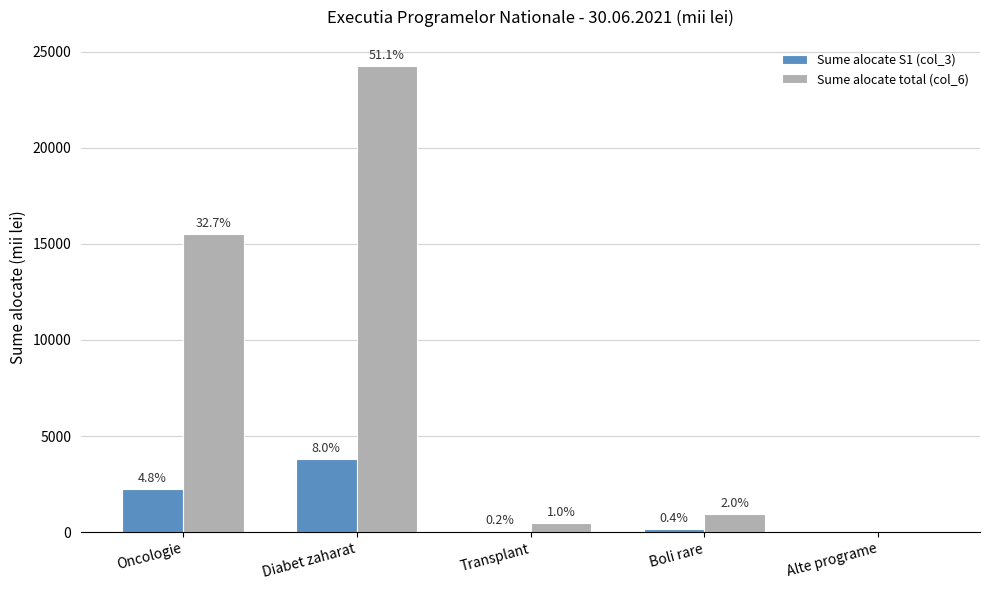

Where is Sume alocate total (col_6) nearest to the value 12125?

Oncologie